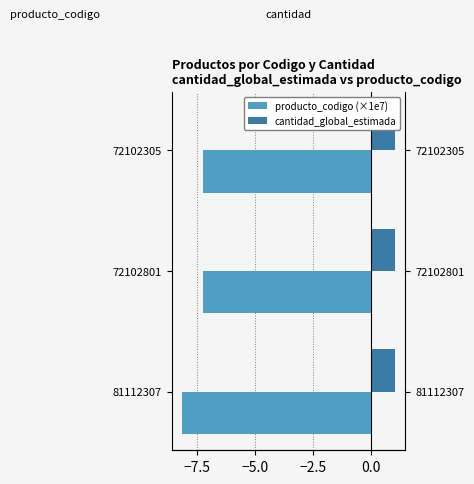

What is the sum of all producto_codigo (×1e7) values?

-22.5